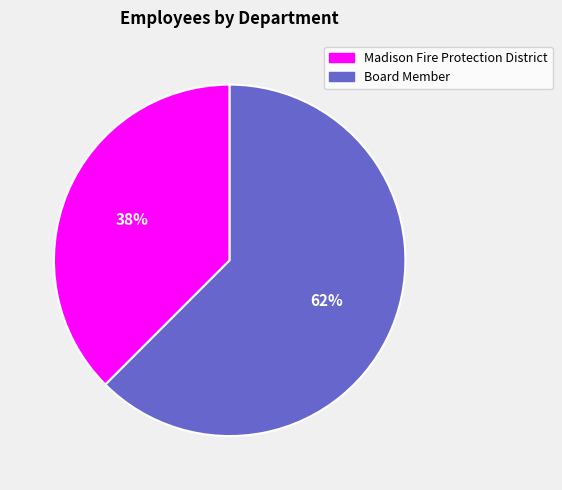

To the nearest percent, what is the combined percentage of Board Member and Madison Fire Protection District?

100%